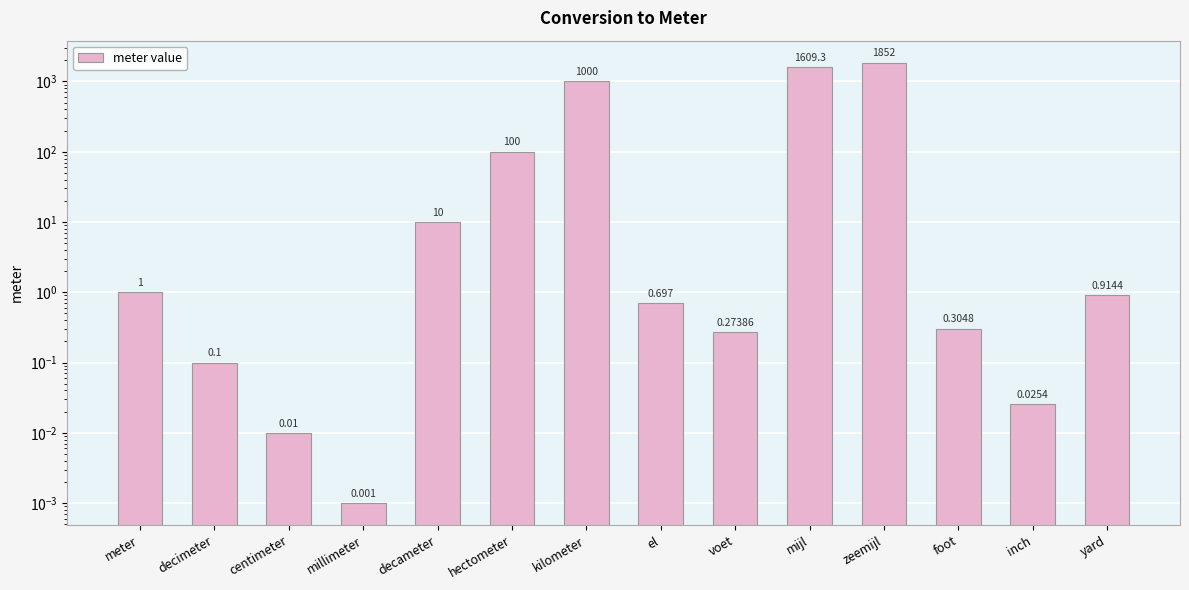

What is the difference between the values at decimeter and kilometer?

999.9